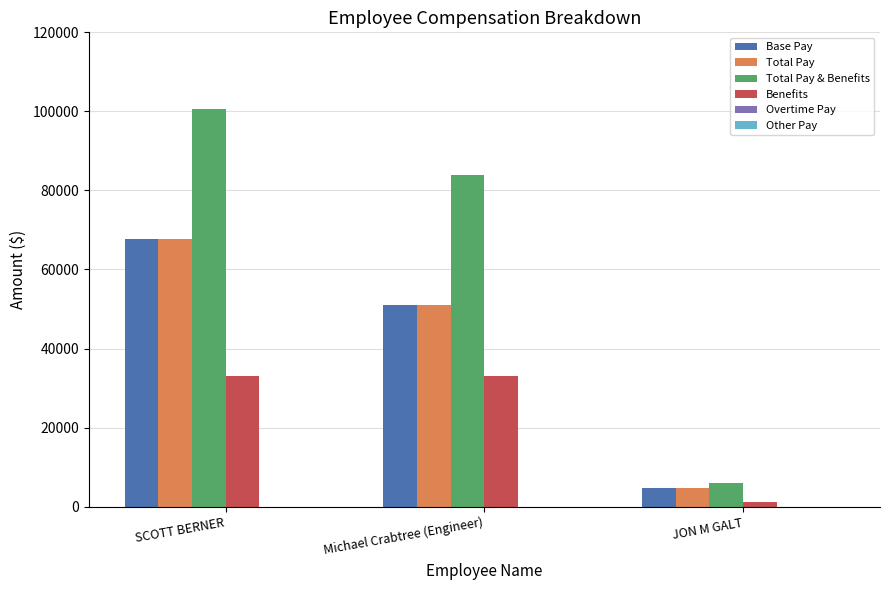

List the labels in order of Total Pay value, smallest first.

JON M GALT, Michael Crabtree (Engineer), SCOTT BERNER